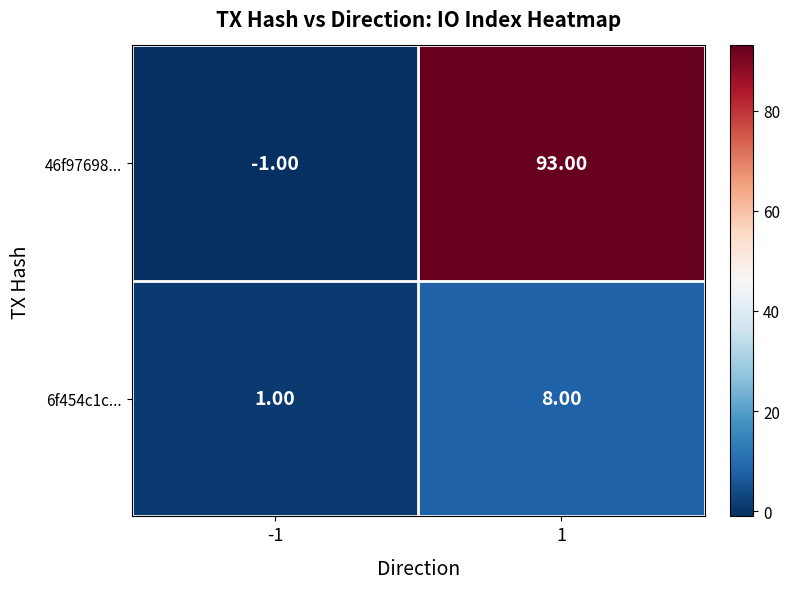

What is the difference between the maximum and minimum values in the 6f454c1c... series?

7